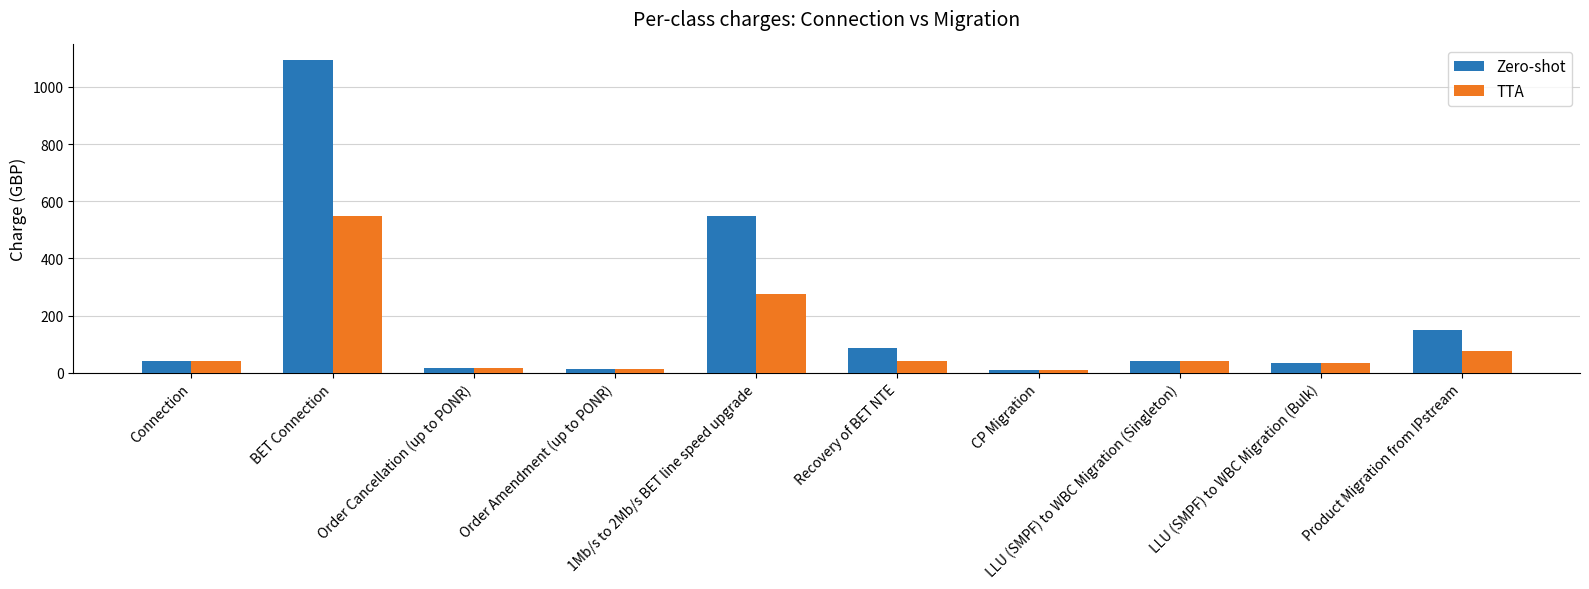

Rank the series by their maximum value, from lowest to highest.

TTA, Zero-shot